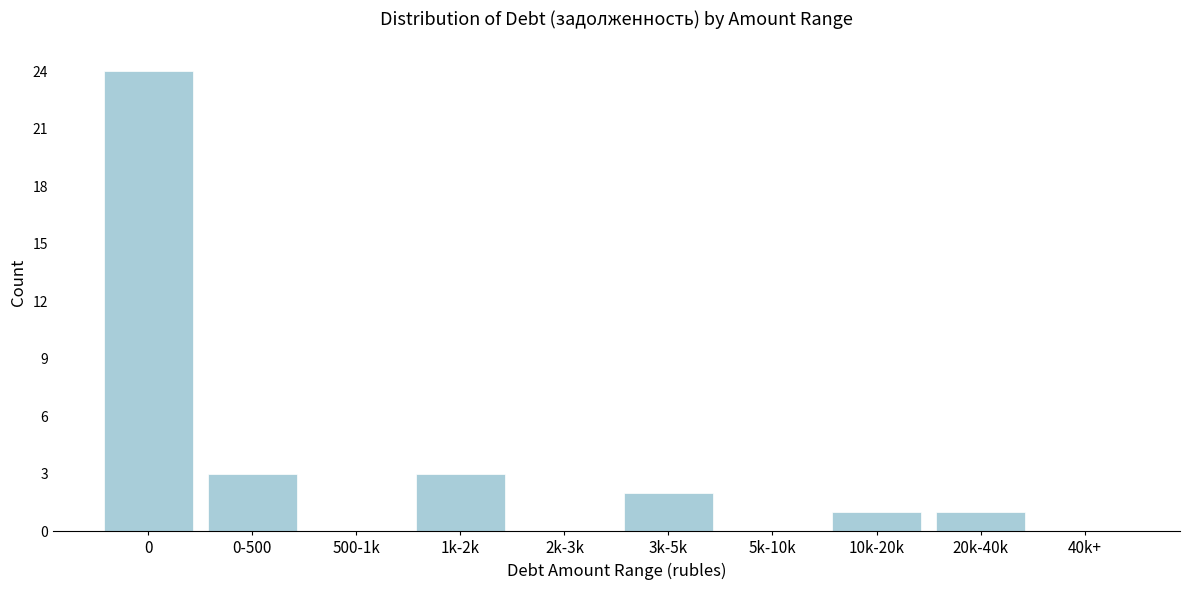

Reading left to right, transcribe all the data shown in this chart.

0=24	0-500=3	500-1k=0	1k-2k=3	2k-3k=0	3k-5k=2	5k-10k=0	10k-20k=1	20k-40k=1	40k+=0